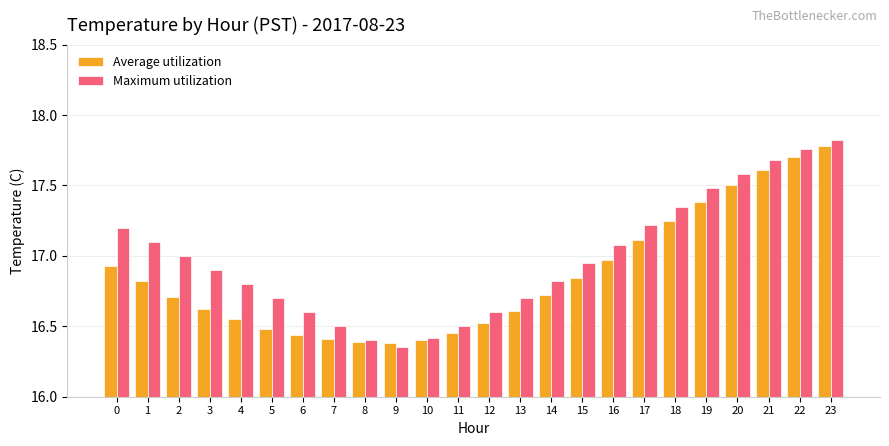

The value of Average utilization at 22 is 17.7. True or false?

True